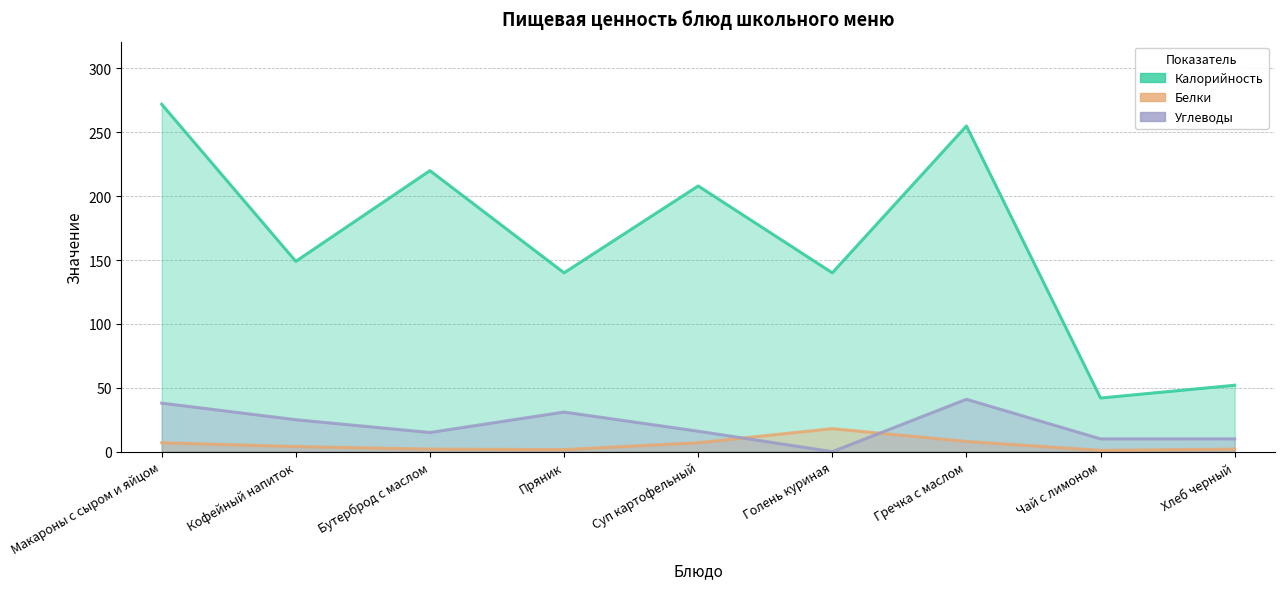

What is the difference between the Калорийность values at Кофейный напиток and Макароны с сыром и яйцом?

123.0